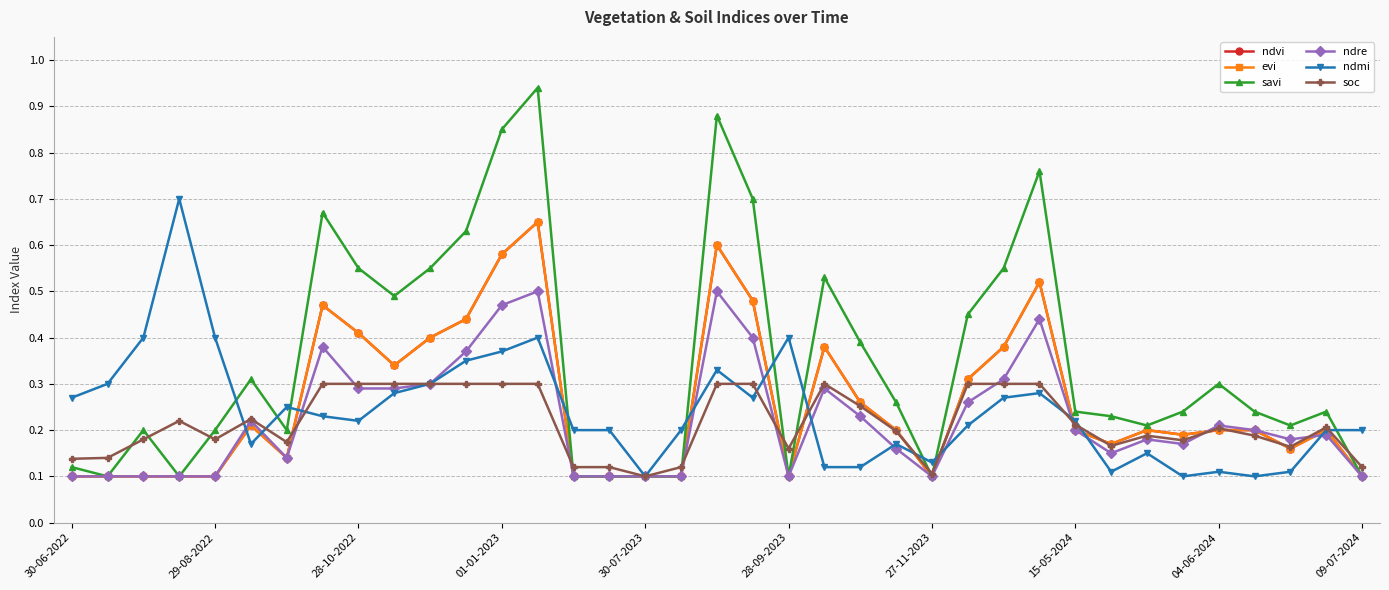

Does the chart have visible grid lines?

Yes